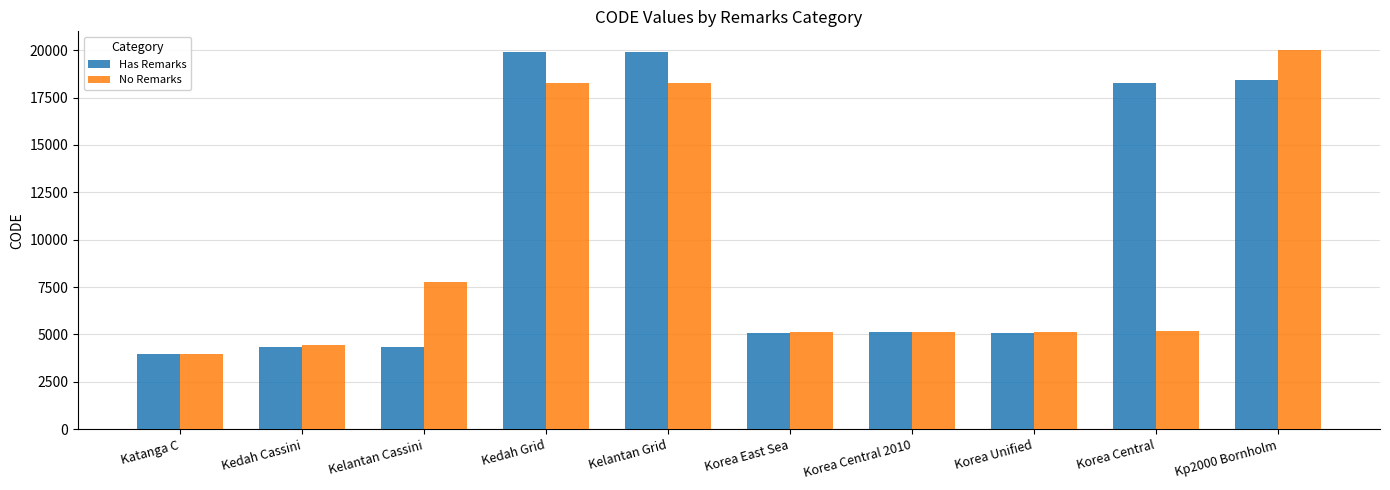

Between Katanga C and Korea Unified, which series saw the biggest shift?

No Remarks